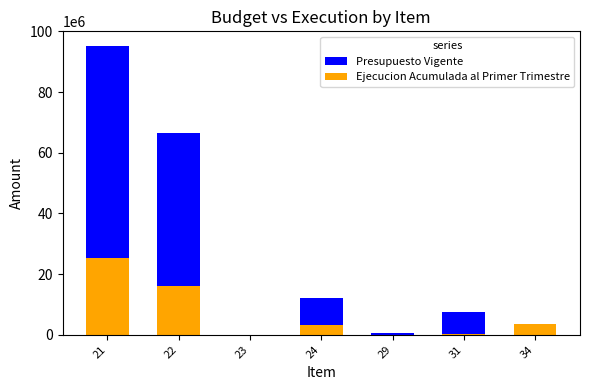

Reading left to right, what are all the values shown in this chart?

Presupuesto Vigente: 95259134	66455848	101306	12267073	438104	7627903	0
Ejecucion Acumulada al Primer Trimestre: 25372640	16235961	53524	3072842	39770	142626	3426946